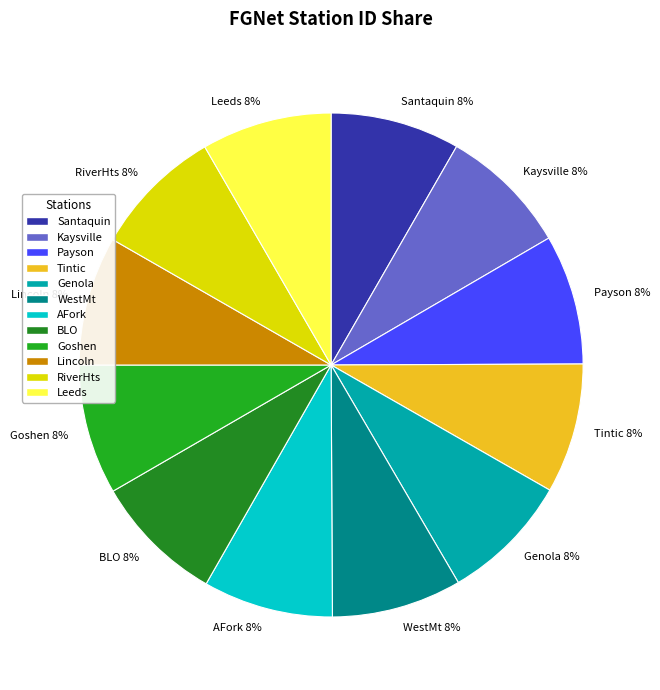

To the nearest percent, what percentage of the pie is Leeds?

8%